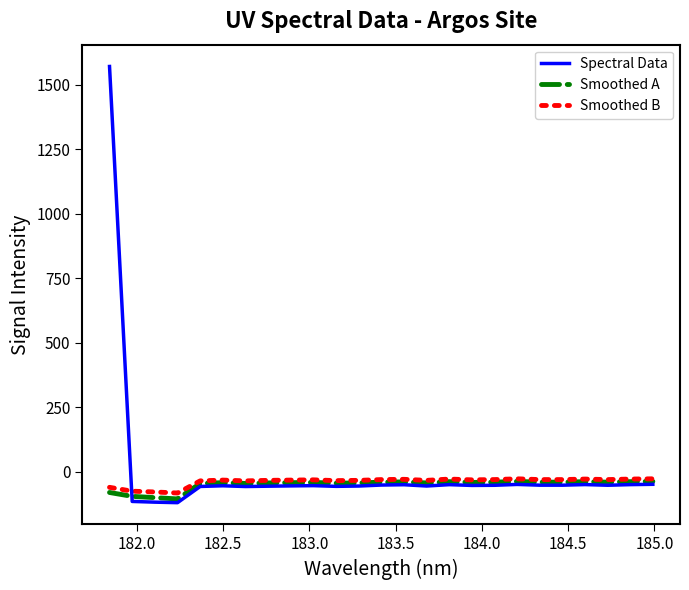

Which series has the largest range (max minus min)?

Spectral Data